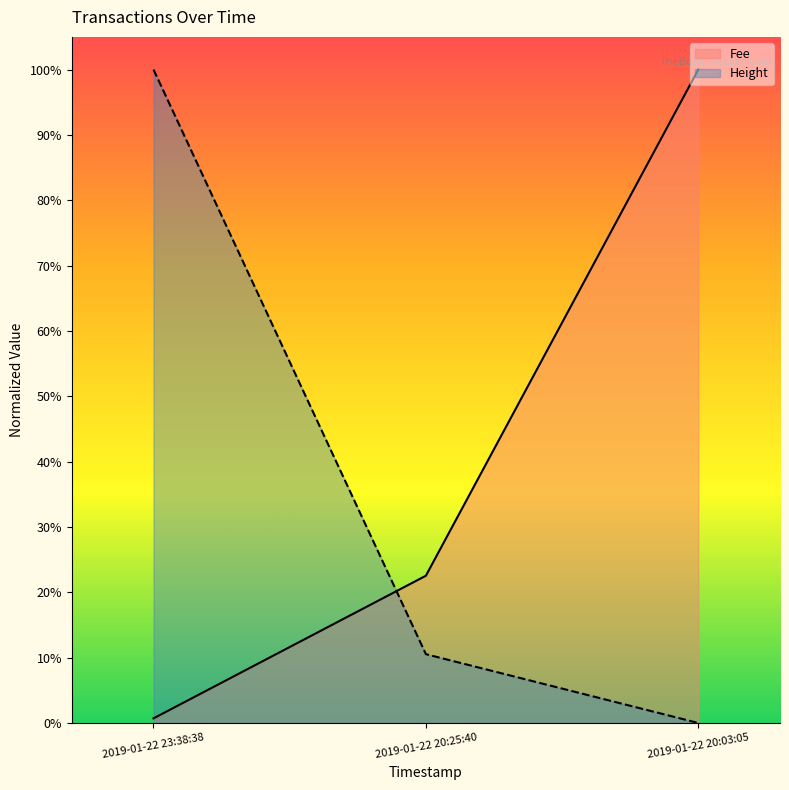

Does the chart display data point markers on the line(s)?

No